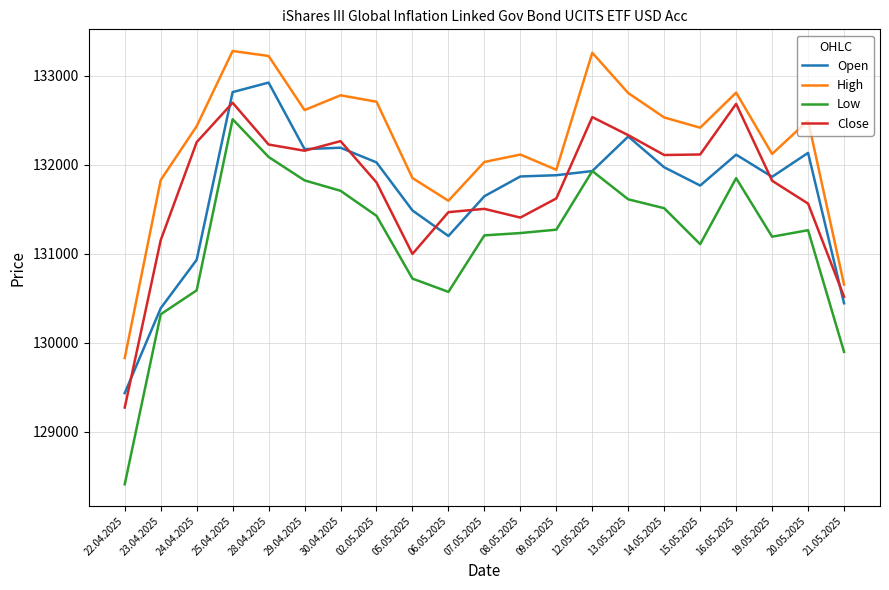

What position from the left is 08.05.2025?

12